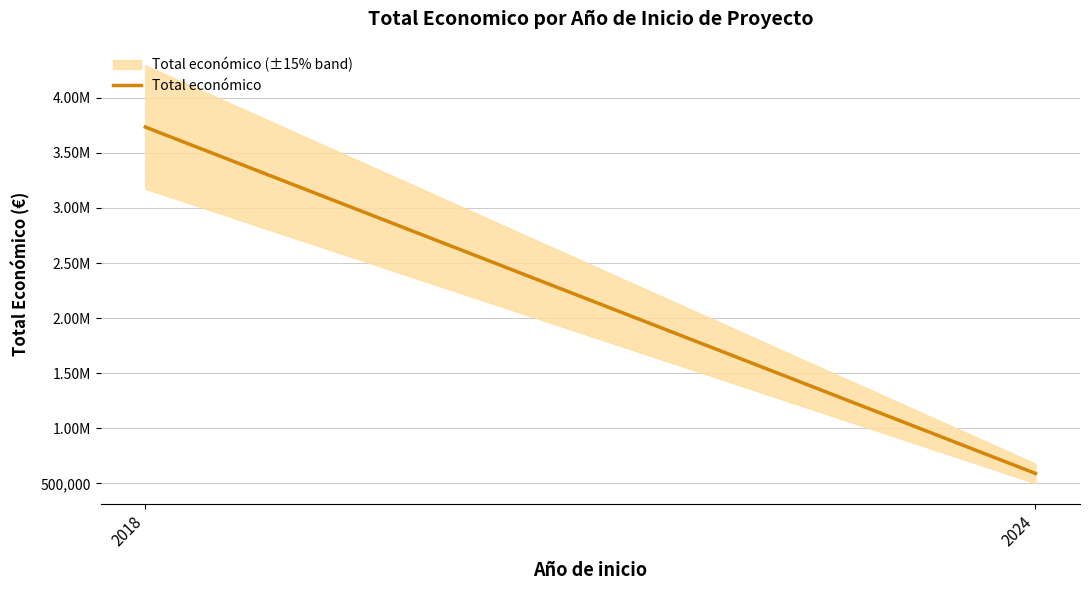

What is the value of the 2nd point from the left?

590712